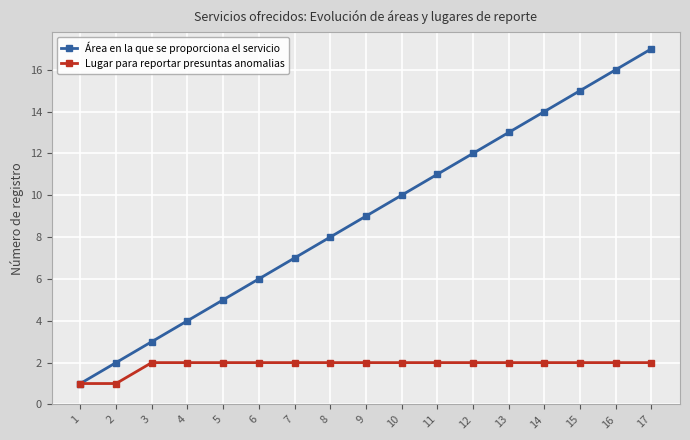

What is the value of the Área en la que se proporciona el servicio point at the 11th from the left?

11